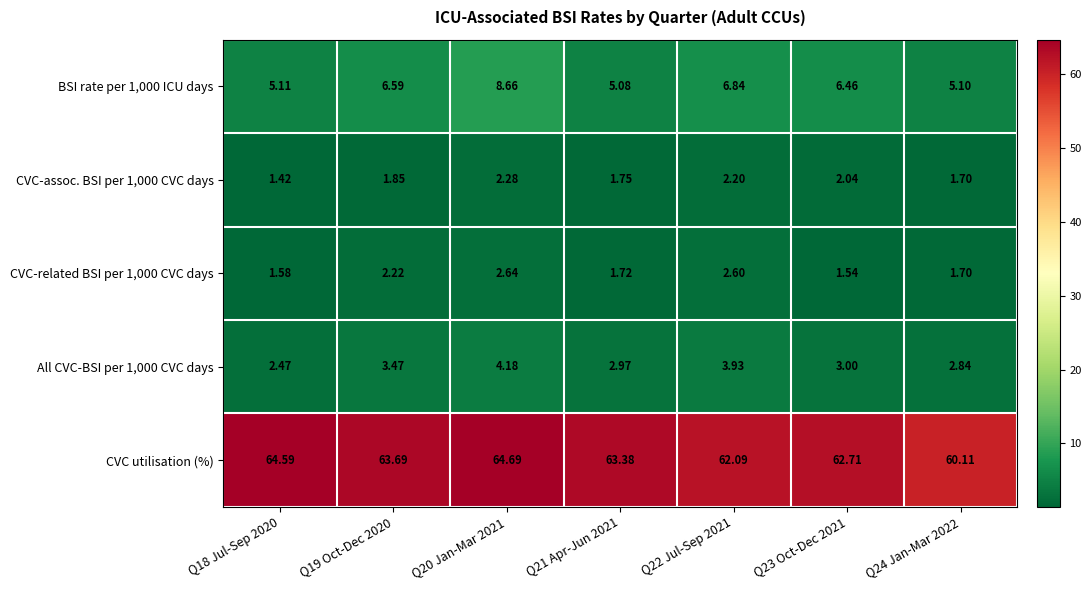

Which series has the largest total across all categories?

CVC utilisation (%)